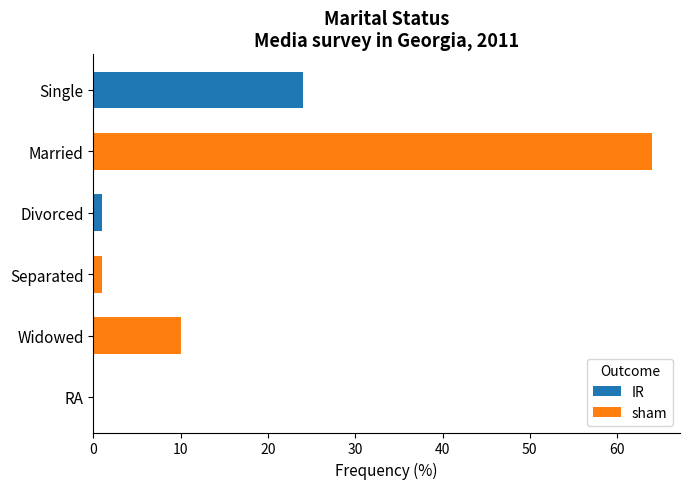

What is the sum of all values?

100